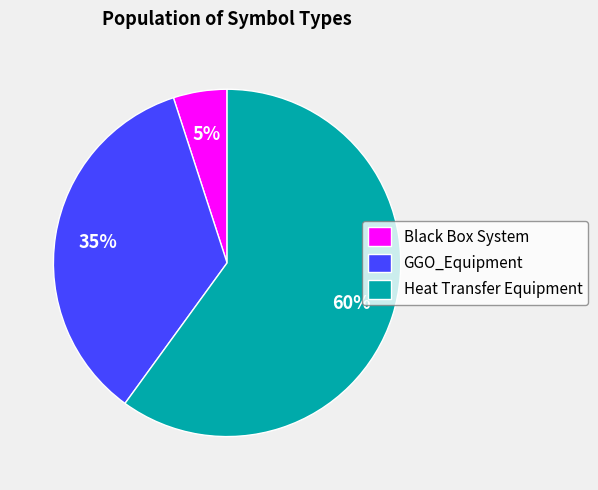

To the nearest percent, what portion does GGO_Equipment represent?

35%